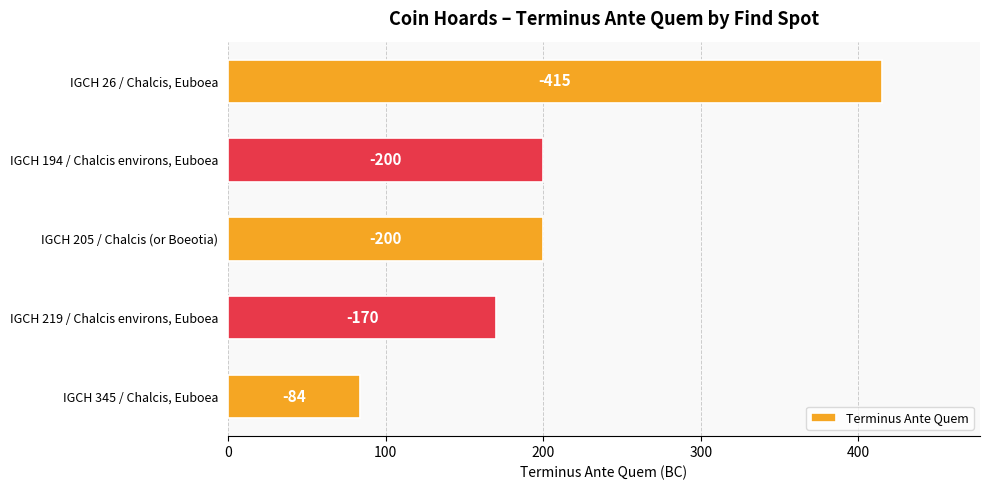

Does the chart contain any negative values?

No